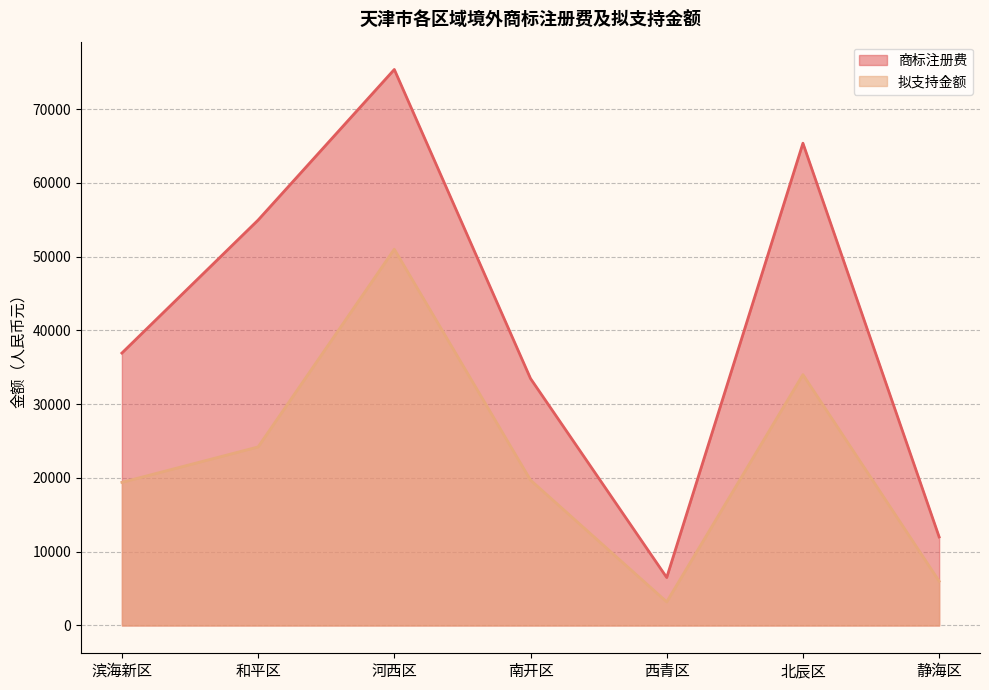

True or false: 拟支持金额 and 商标注册费 cross at least once.

False